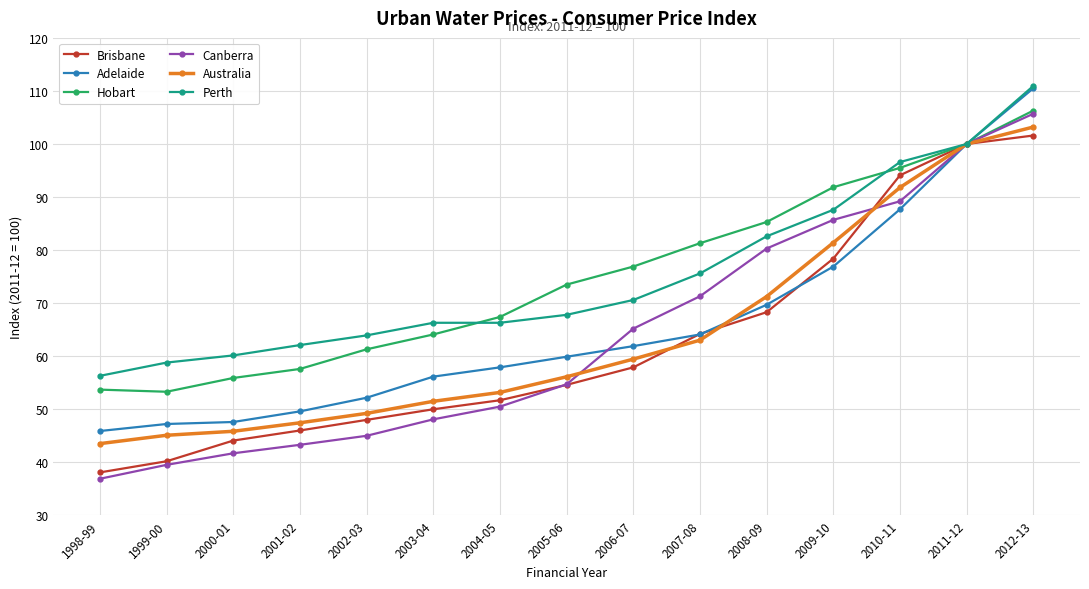

Rank the categories by Brisbane value from highest to lowest.

2012-13, 2011-12, 2010-11, 2009-10, 2008-09, 2007-08, 2006-07, 2005-06, 2004-05, 2003-04, 2002-03, 2001-02, 2000-01, 1999-00, 1998-99